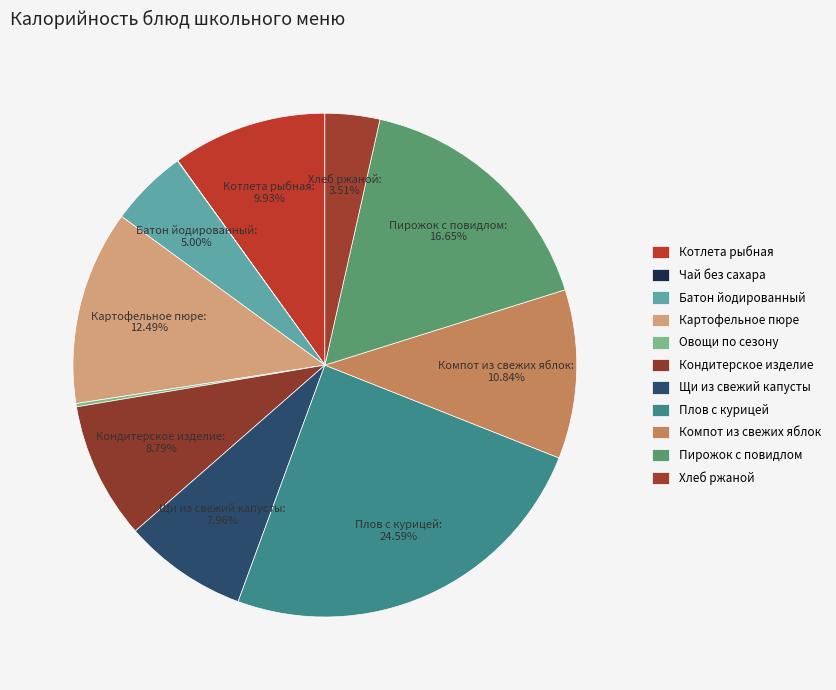

Do Картофельное пюре and Кондитерское изделие together represent more than half of the pie?

No